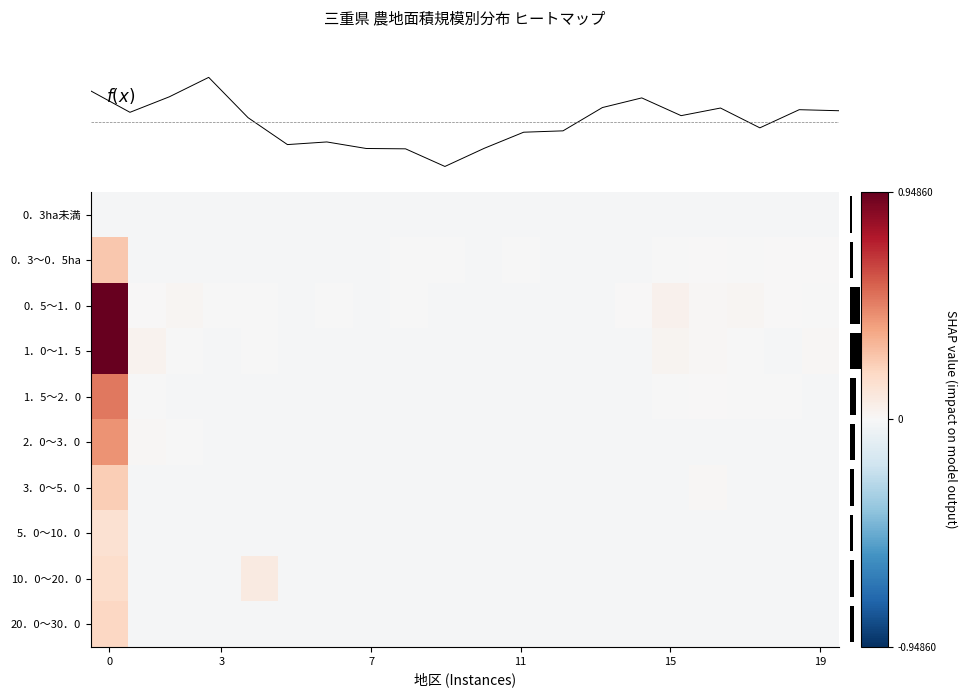

What is the difference between the maximum and minimum values in the 2．0～3．0 series?

0.4